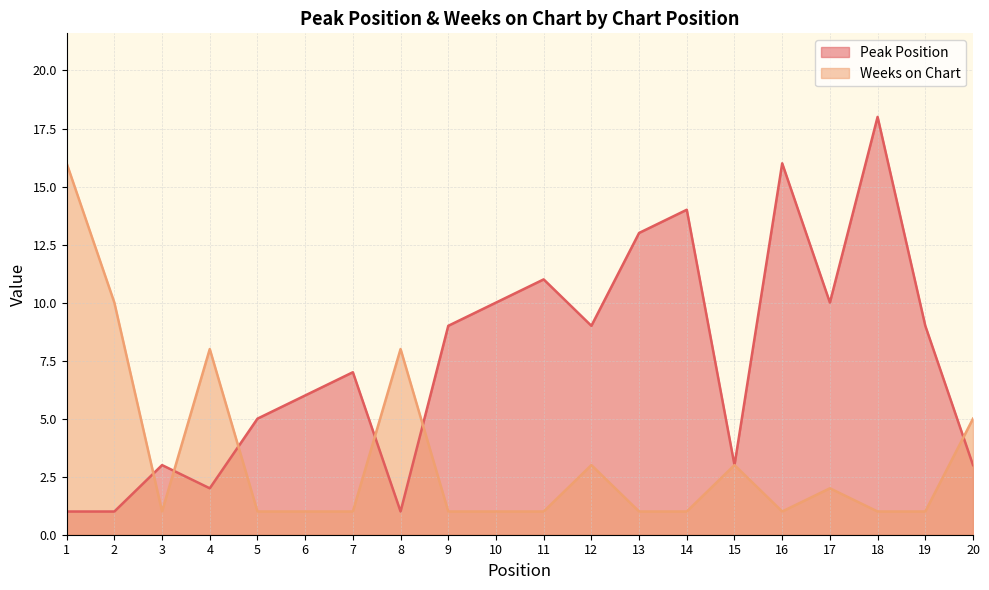

Reading left to right, what are all the values shown in this chart?

Peak Position: 1	1	3	2	5	6	7	1	9	10	11	9	13	14	3	16	10	18	9	3
Weeks on Chart: 16	10	1	8	1	1	1	8	1	1	1	3	1	1	3	1	2	1	1	5